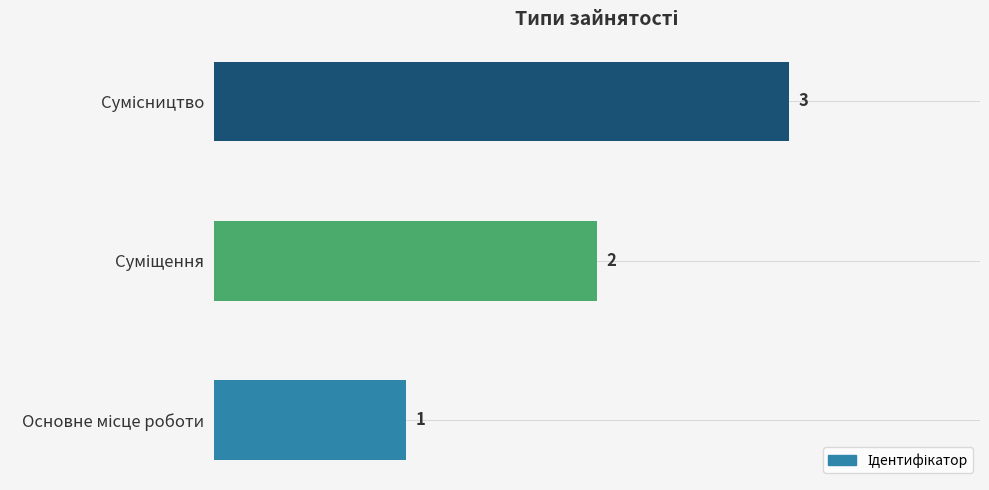

What is the maximum value shown in the chart?

3